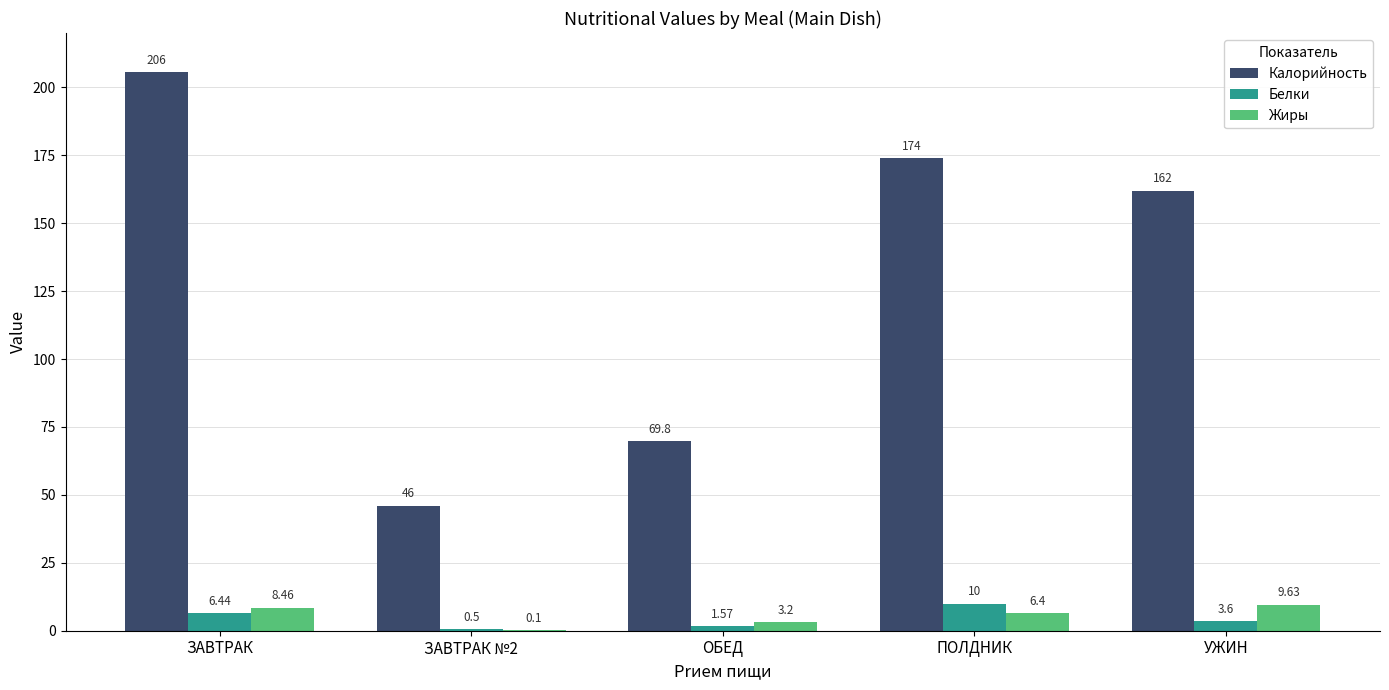

What is the sum of the Калорийность values at ОБЕД and ПОЛДНИК?

243.8